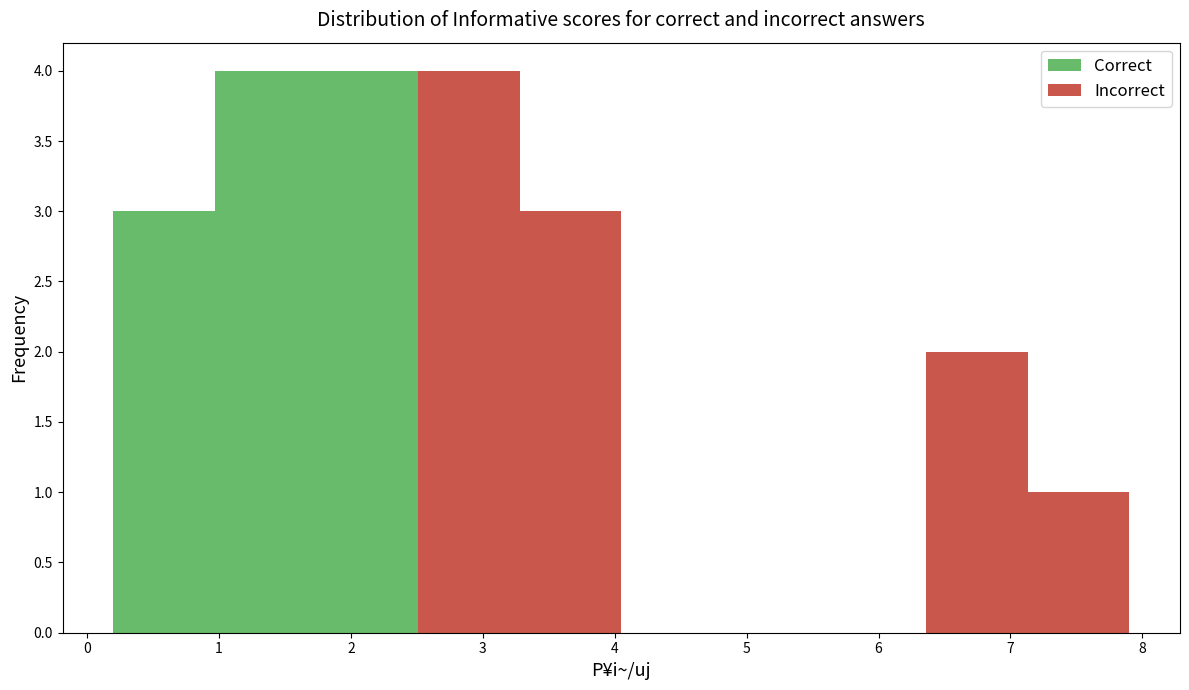

Reading left to right, transcribe this chart: for each stacked bar, give the range it covers on the x-axis and its total height. Neither the bar edges nor the heights are printed on the chart, so give them approximately, as read against the axes.

0.20 to 0.97: 3
0.97 to 1.74: 4
1.74 to 2.51: 4
2.51 to 3.28: 4
3.28 to 4.05: 3
4.05 to 4.82: 0
4.82 to 5.59: 0
5.59 to 6.36: 0
6.36 to 7.13: 2
7.13 to 7.90: 1